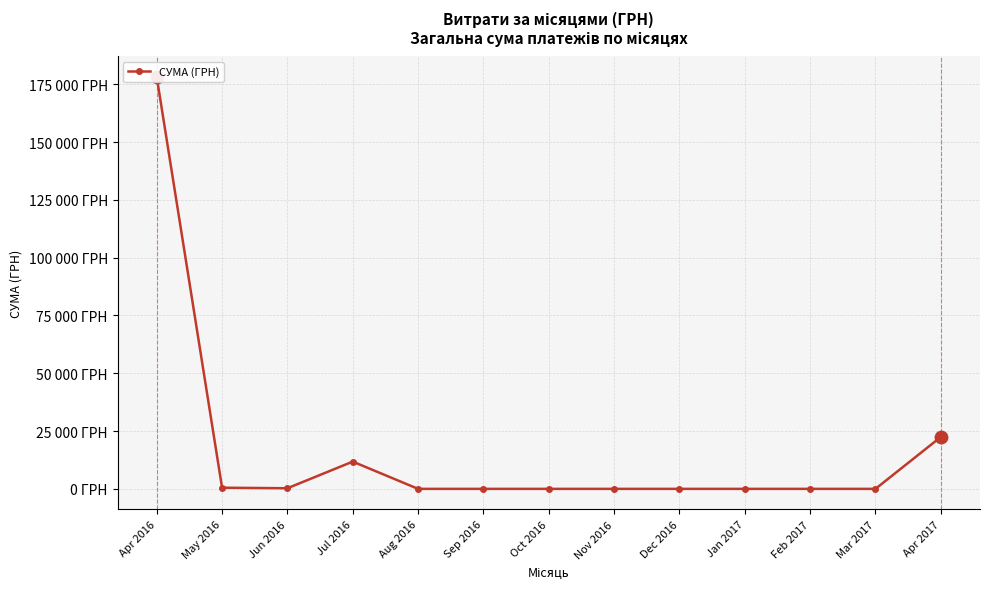

What is the change in value from May 2016 to Mar 2017?

-504.0